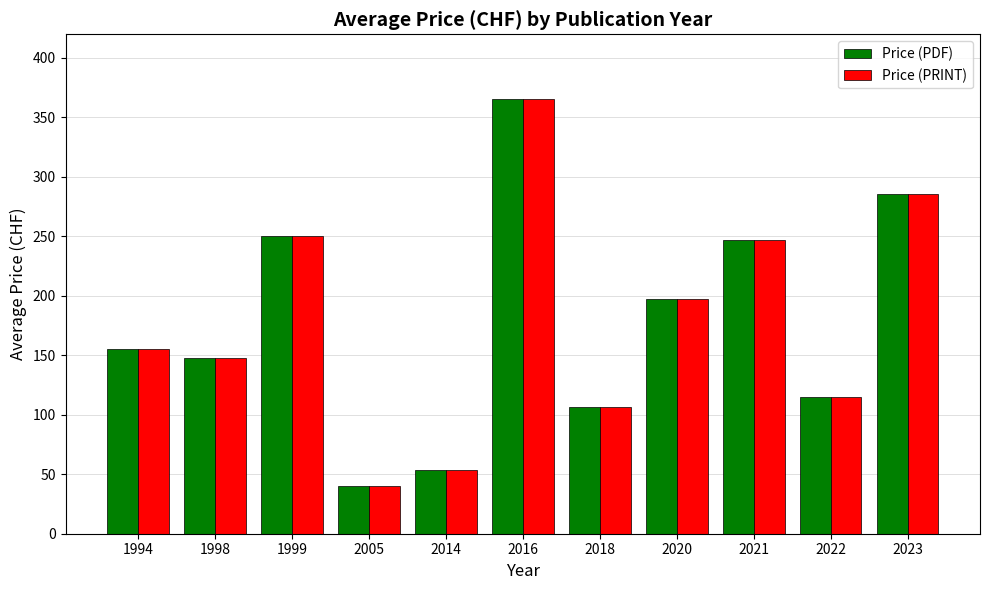

Reading right to left, list all the values displayed in this chart.

Price (PDF): 2023=285.2	2022=115.0	2021=247.0	2020=197.5	2018=106.7	2016=365.0	2014=53.8	2005=40.0	1999=250.0	1998=147.5	1994=155.0
Price (PRINT): 2023=285.2	2022=115.0	2021=247.0	2020=197.5	2018=106.7	2016=365.0	2014=53.8	2005=40.0	1999=250.0	1998=147.5	1994=155.0